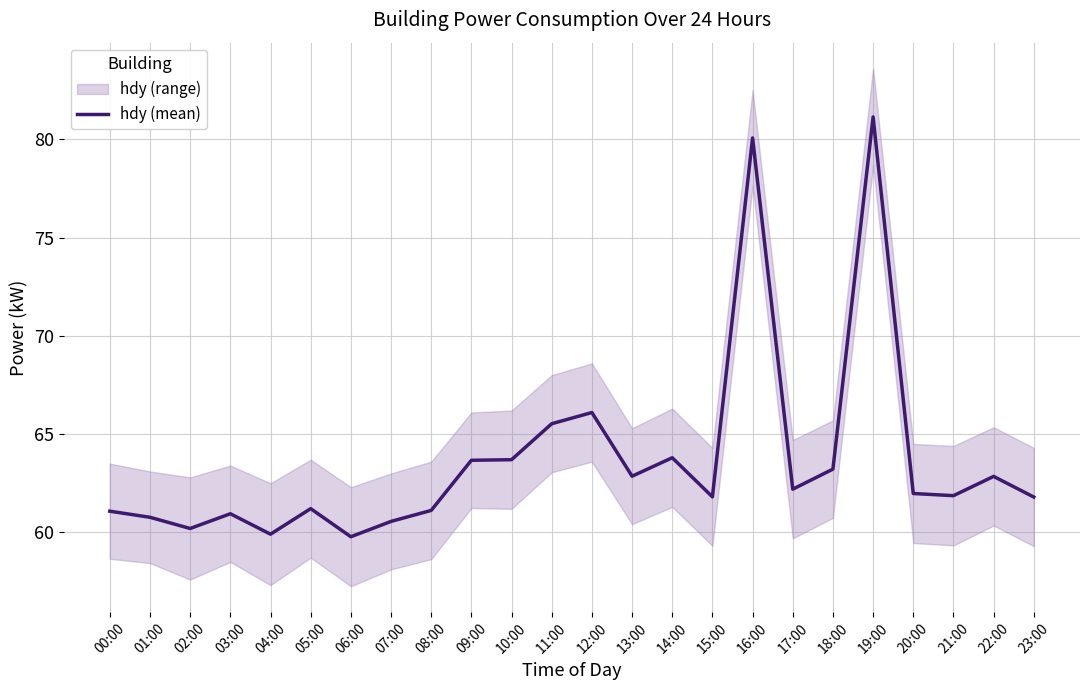

Which category has the highest value across all series?

19:00